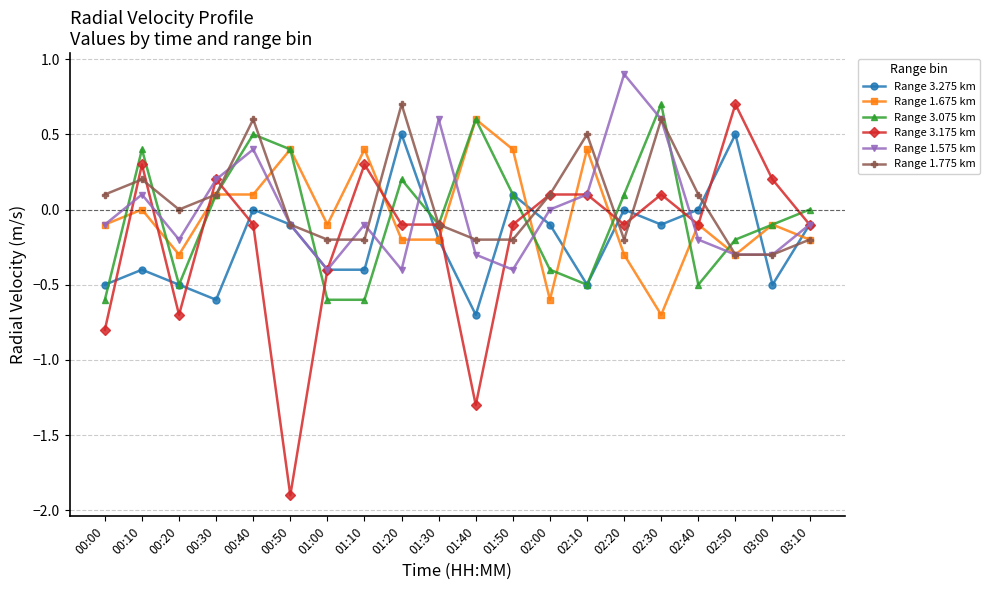

Which series has the largest total across all categories?

Range 1.775 km